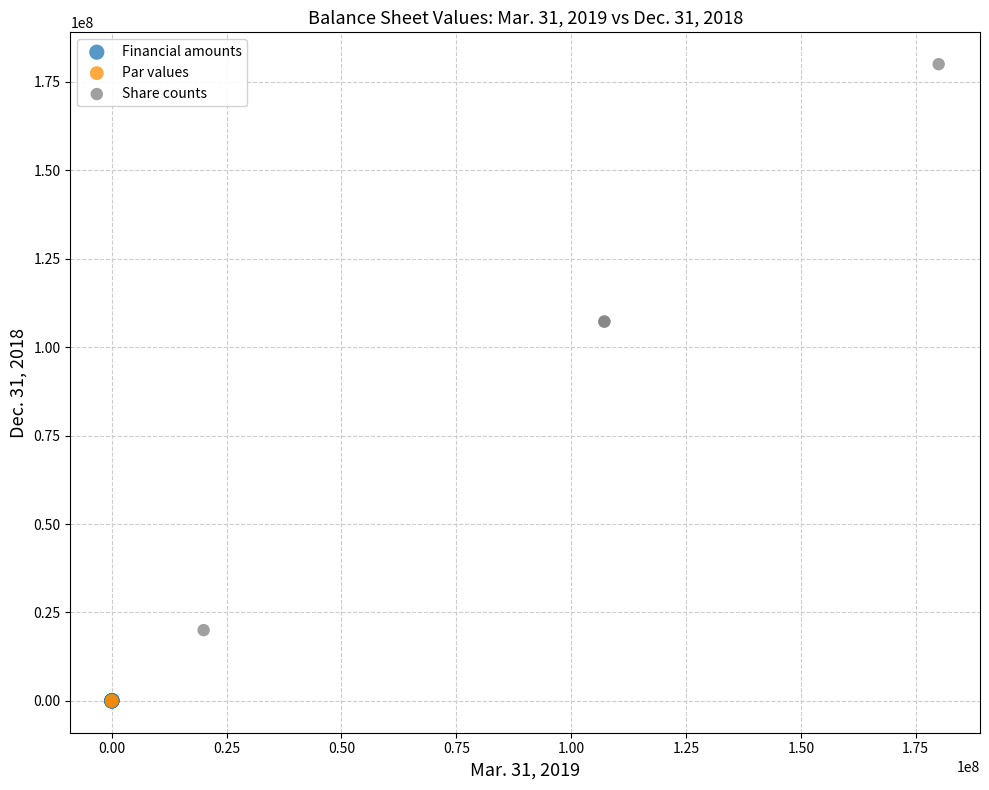

What are all the series names shown in the legend?

Financial amounts, Par values, Share counts